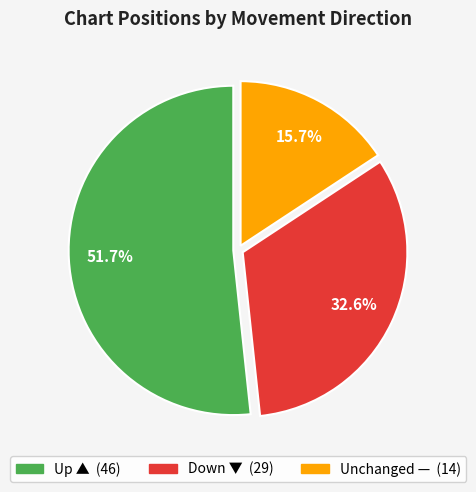

Does any single category account for the majority?

Yes